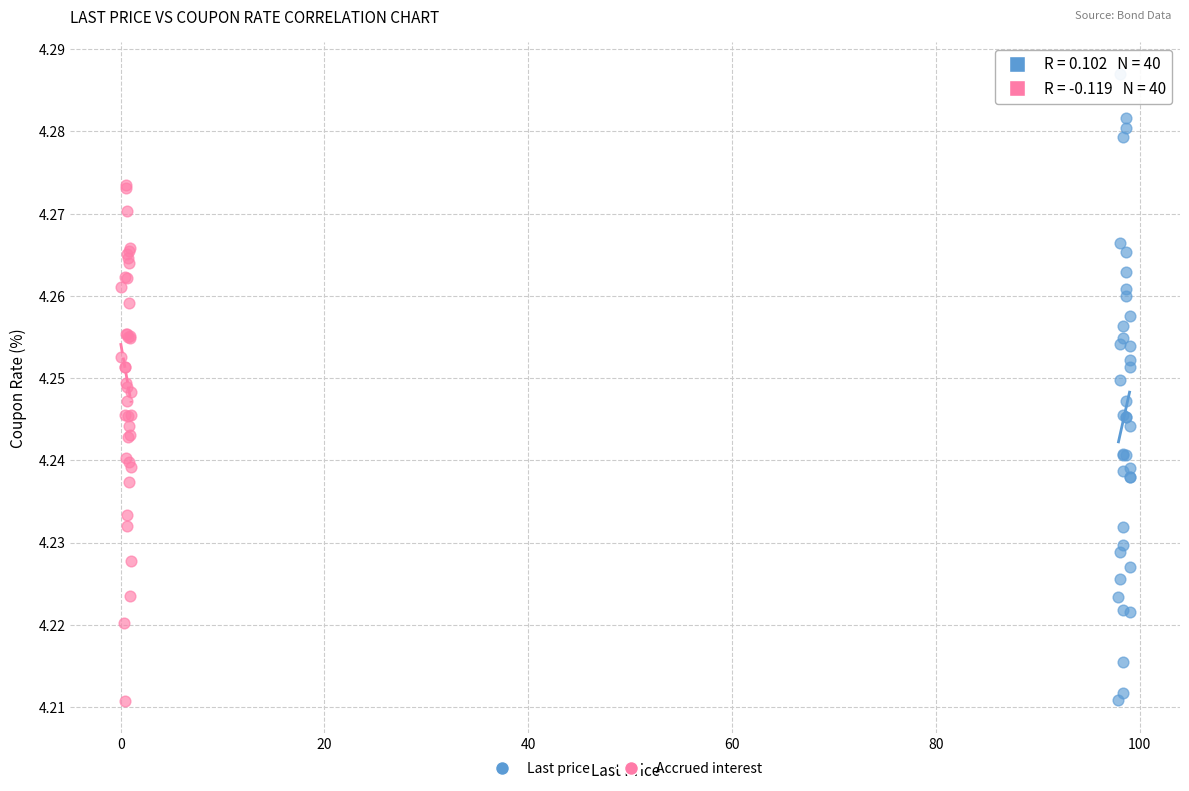

Which series has the widest spread of Y values?

Last price